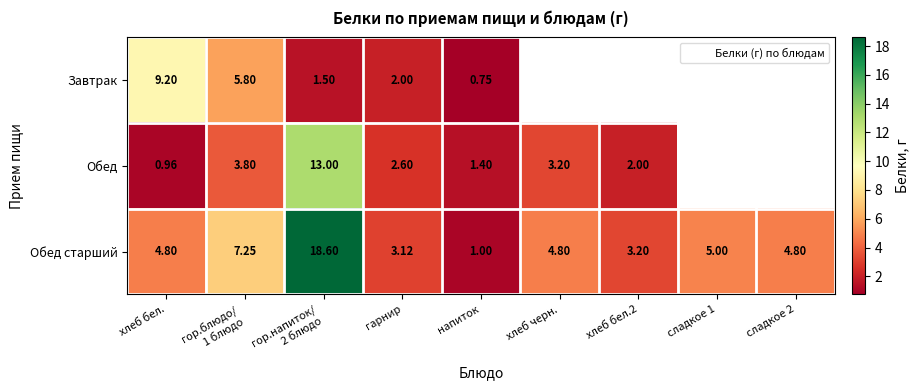

What is the difference between the highest and lowest values at гор.напиток/
2 блюдо?

17.1